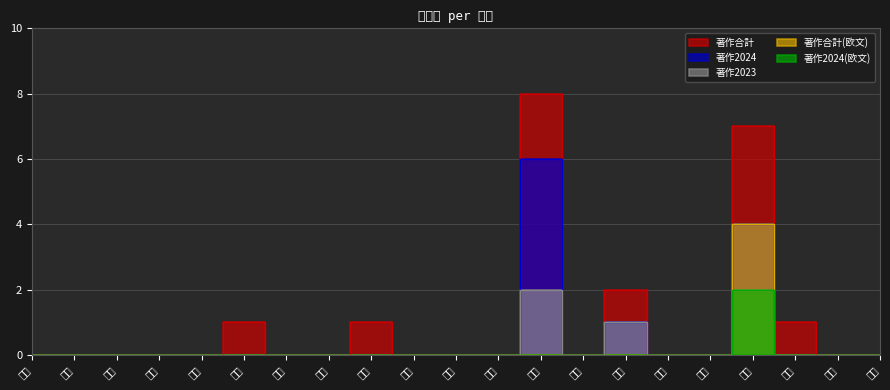

Is it true that 著作合計(欧文) equals -2 at 滑川?

False